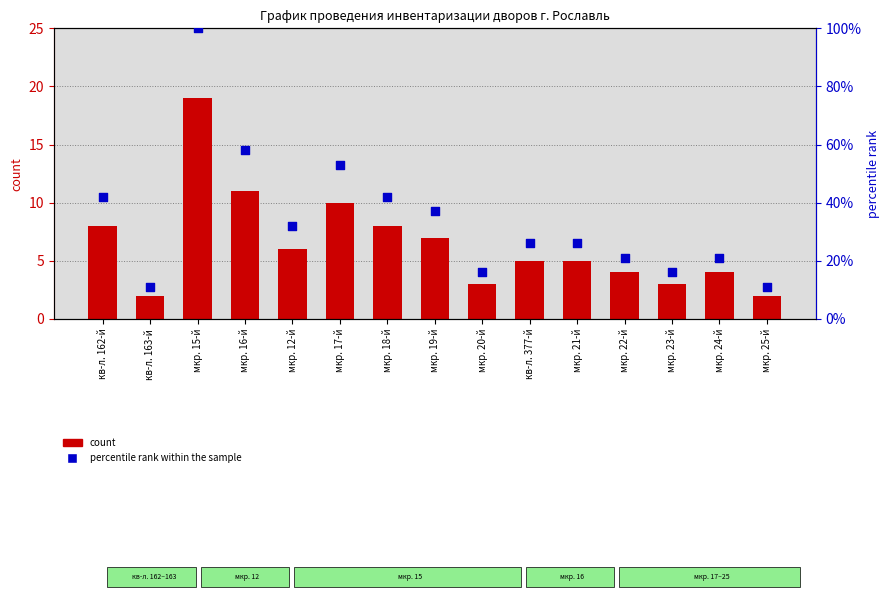

Which series has the largest total across all categories?

percentile rank within the sample